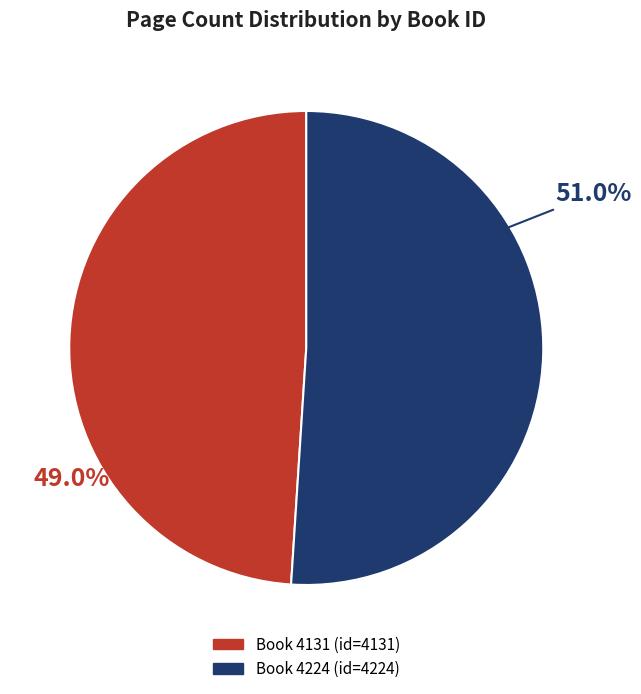

To the nearest percent, what is the difference between the 4131 and 4224 slice percentages?

2%